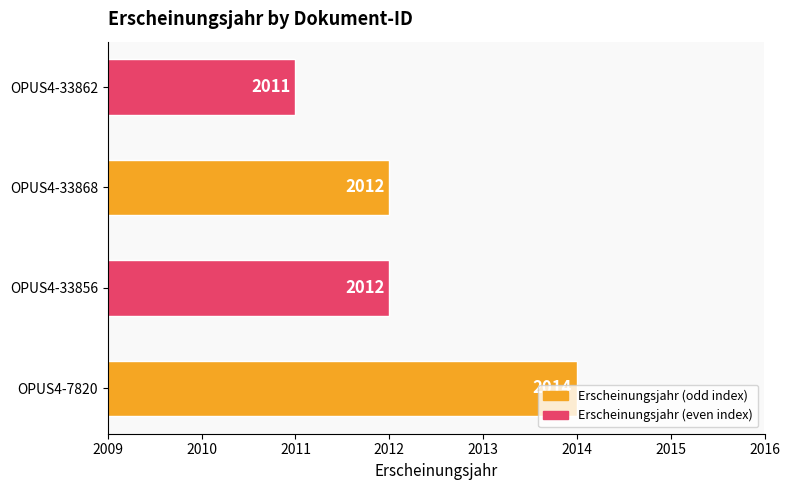

What is the change in value from OPUS4-7820 to OPUS4-33862?

-3